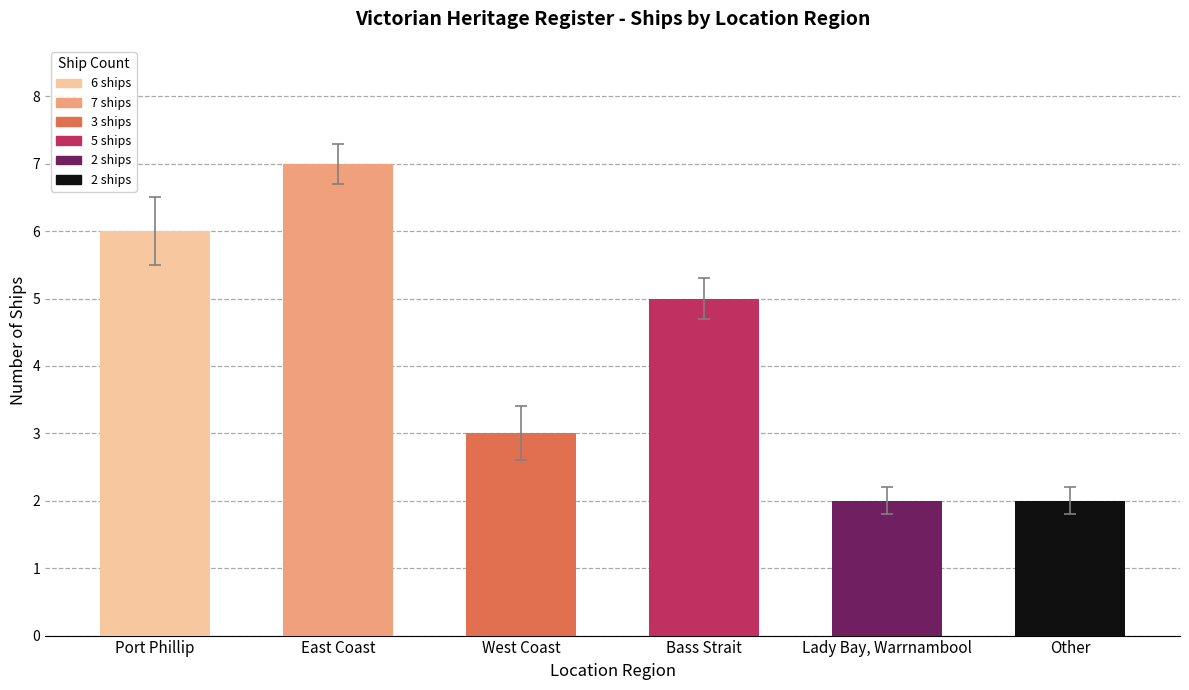

What position from the left is West Coast?

3